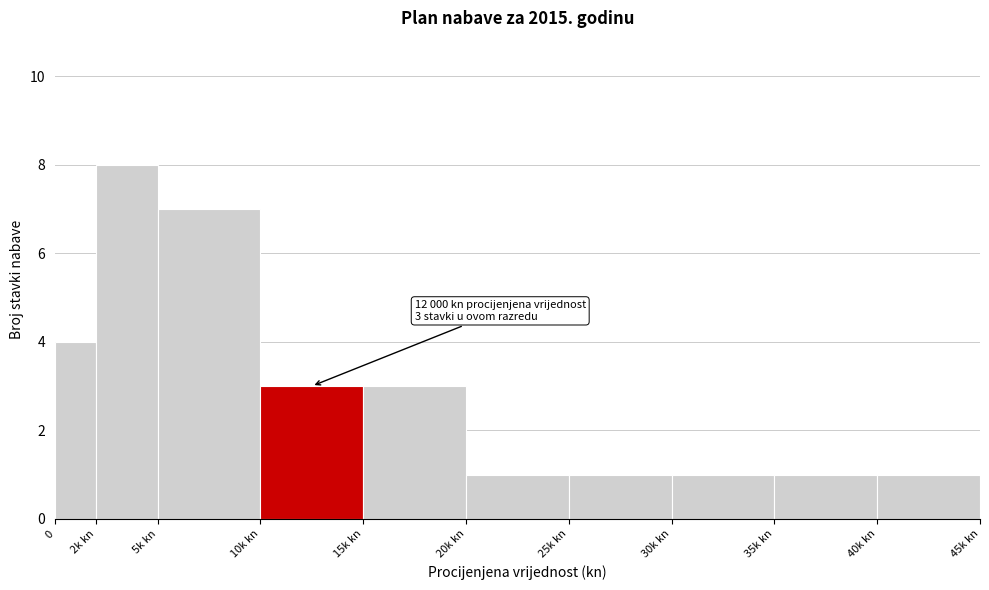

Reading left to right, transcribe all the data shown in this chart.

4	8	7	3	3	1	1	1	1	1